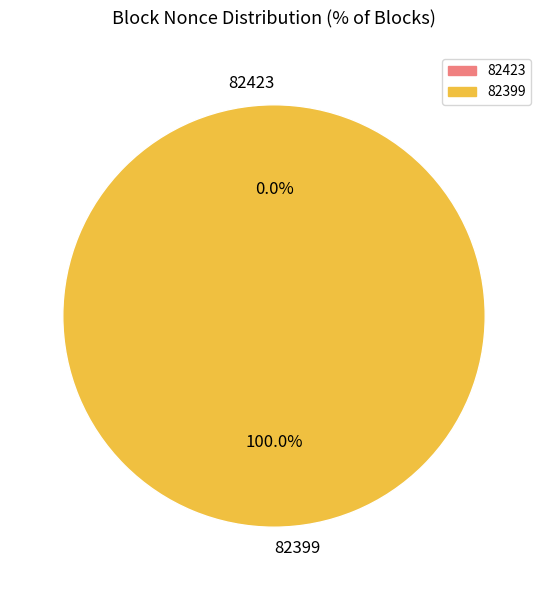

Which category has the biggest portion of the pie?

82399